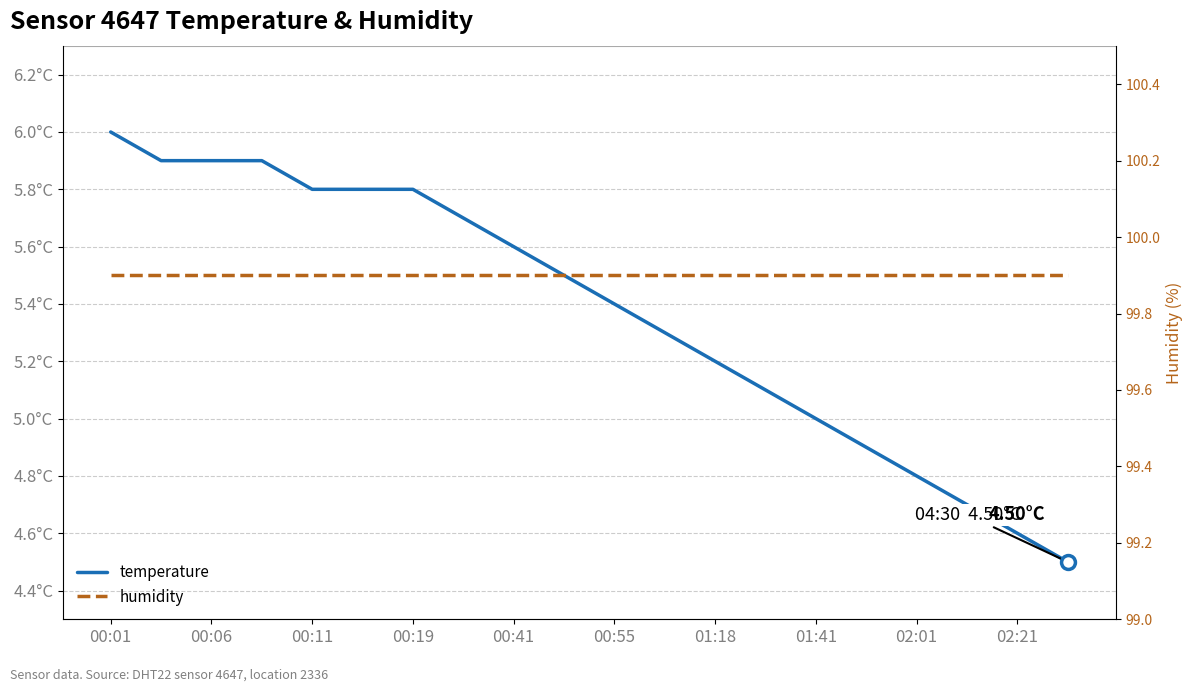

Which has a higher value, 13 or 15?

13